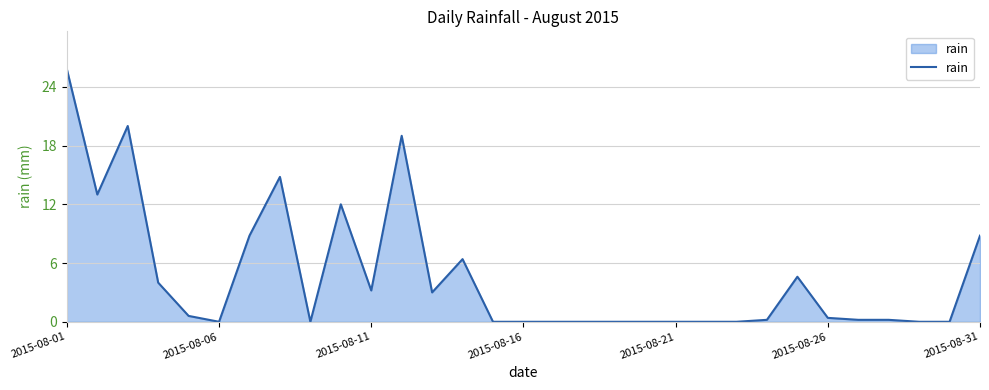

What is the sum of all values?

145.0